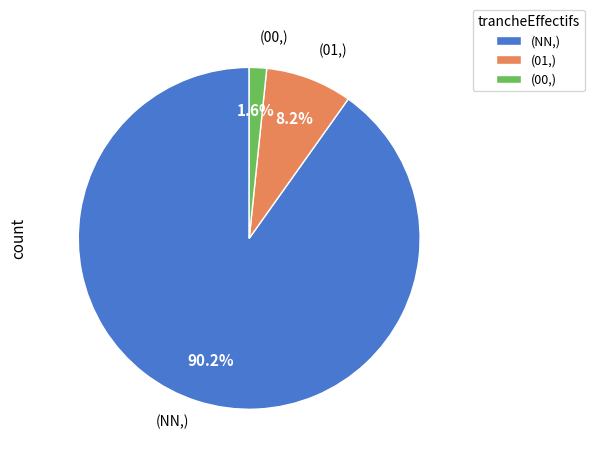

Which has a higher value, (00,) or (01,)?

(01,)